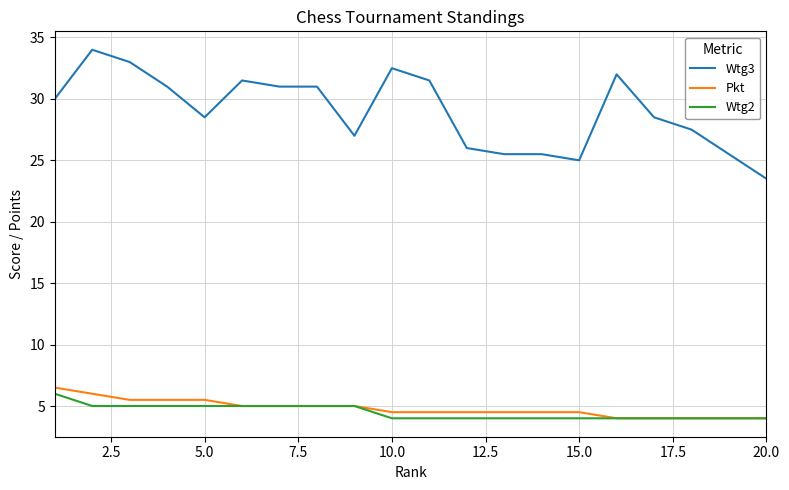

Which series has the widest spread of values?

Wtg3